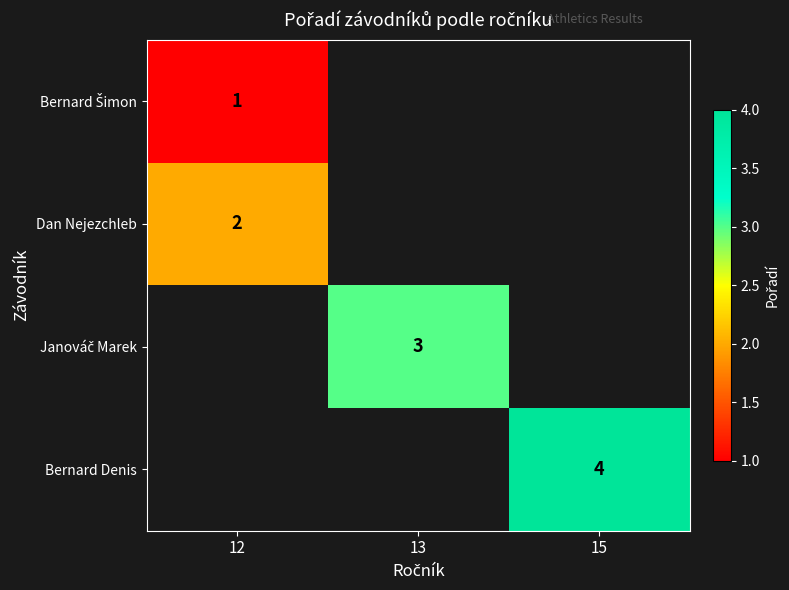

The Dan Nejezchleb series shows 3 at 12. True or false?

False